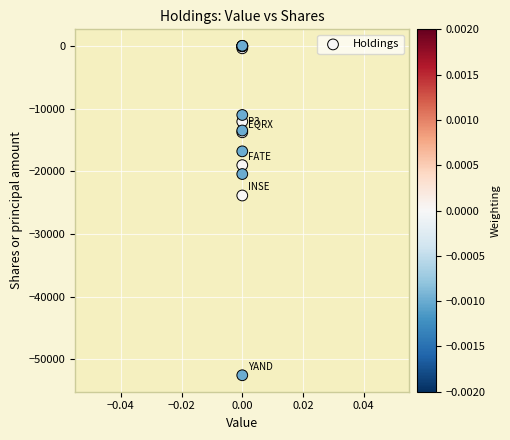

What Y value in the scatter plot is closest to -26267?

-23870